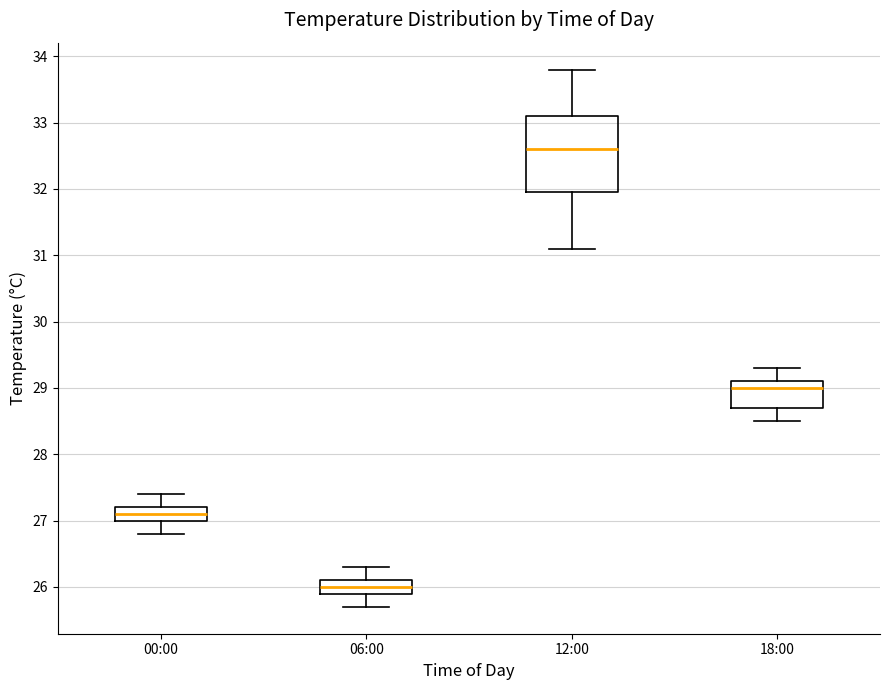

Which box's median line is the highest?

12:00